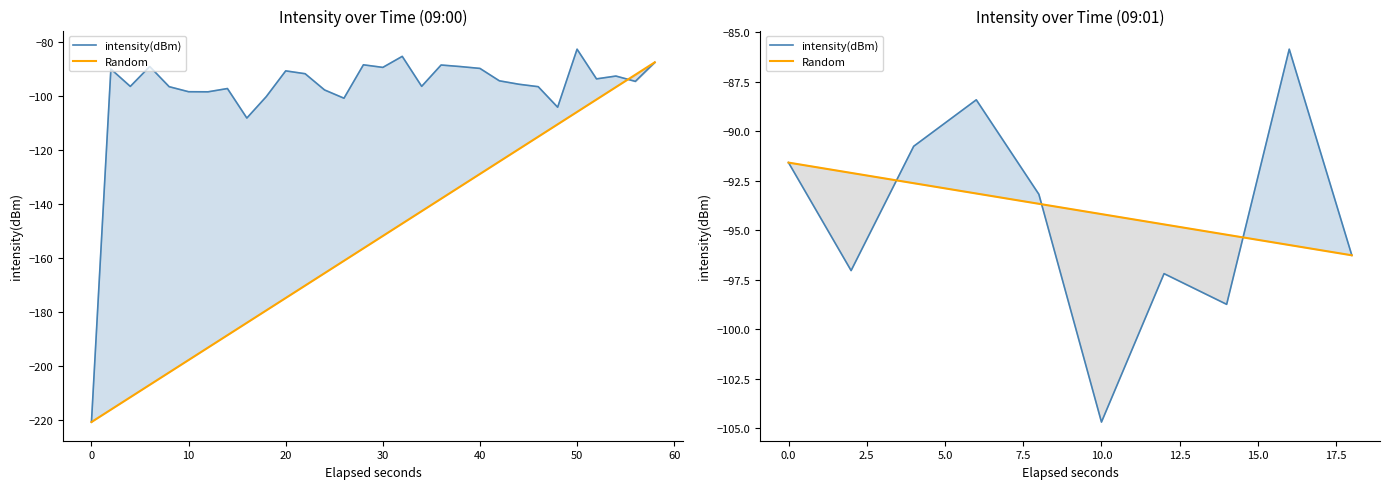

Is the value of intensity(dBm) at −10 greater than the value of Random at 70?

Yes